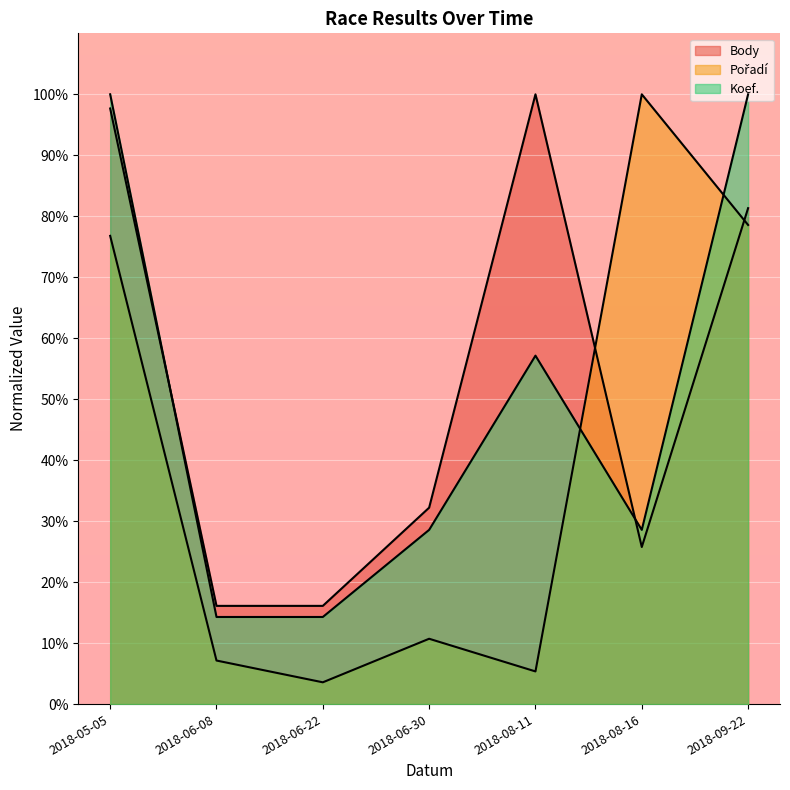

Is it true that Koef. equals 8.3 at 2018-06-22?

False